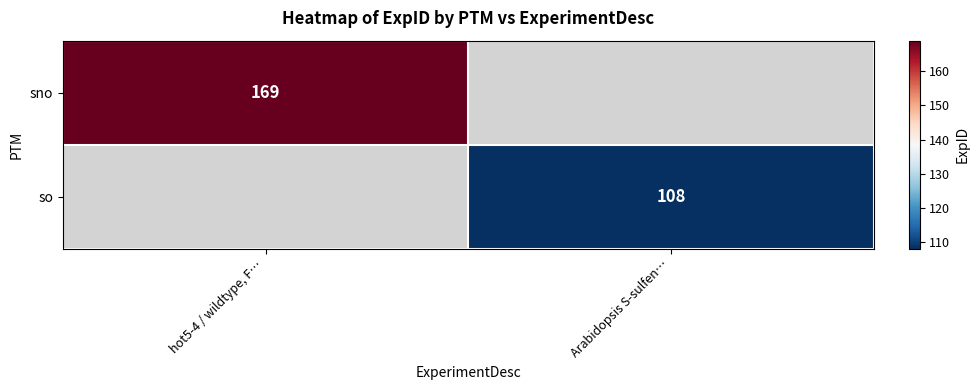

Which has a higher value, Arabidopsis S-sulfen… or hot5-4 / wildtype, F…?

hot5-4 / wildtype, F…